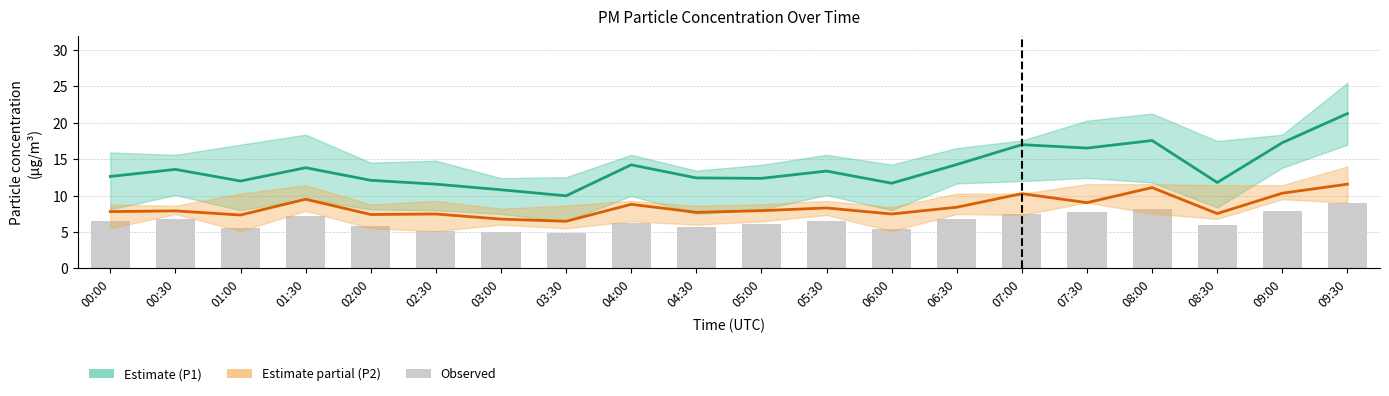

Reading left to right, transcribe all the data shown in this chart.

P1 (PM10): 00:00=12.6	00:30=13.6	01:00=12.0	01:30=13.8	02:00=12.1	02:30=11.6	03:00=10.8	03:30=10.0	04:00=14.2	04:30=12.4	05:00=12.4	05:30=13.4	06:00=11.7	06:30=14.3	07:00=17.0	07:30=16.5	08:00=17.6	08:30=11.8	09:00=17.3	09:30=21.3
P2 (PM2.5): 00:00=7.8	00:30=7.9	01:00=7.3	01:30=9.5	02:00=7.4	02:30=7.5	03:00=6.8	03:30=6.5	04:00=8.8	04:30=7.7	05:00=7.9	05:30=8.3	06:00=7.5	06:30=8.4	07:00=10.3	07:30=9.0	08:00=11.1	08:30=7.5	09:00=10.3	09:30=11.6
Observed (bars): 00:00=6.5	00:30=6.8	01:00=5.5	01:30=7.2	02:00=5.8	02:30=5.2	03:00=5.0	03:30=4.8	04:00=6.3	04:30=5.7	05:00=6.1	05:30=6.5	06:00=5.4	06:30=6.8	07:00=7.5	07:30=7.8	08:00=8.2	08:30=6.0	09:00=7.9	09:30=9.0